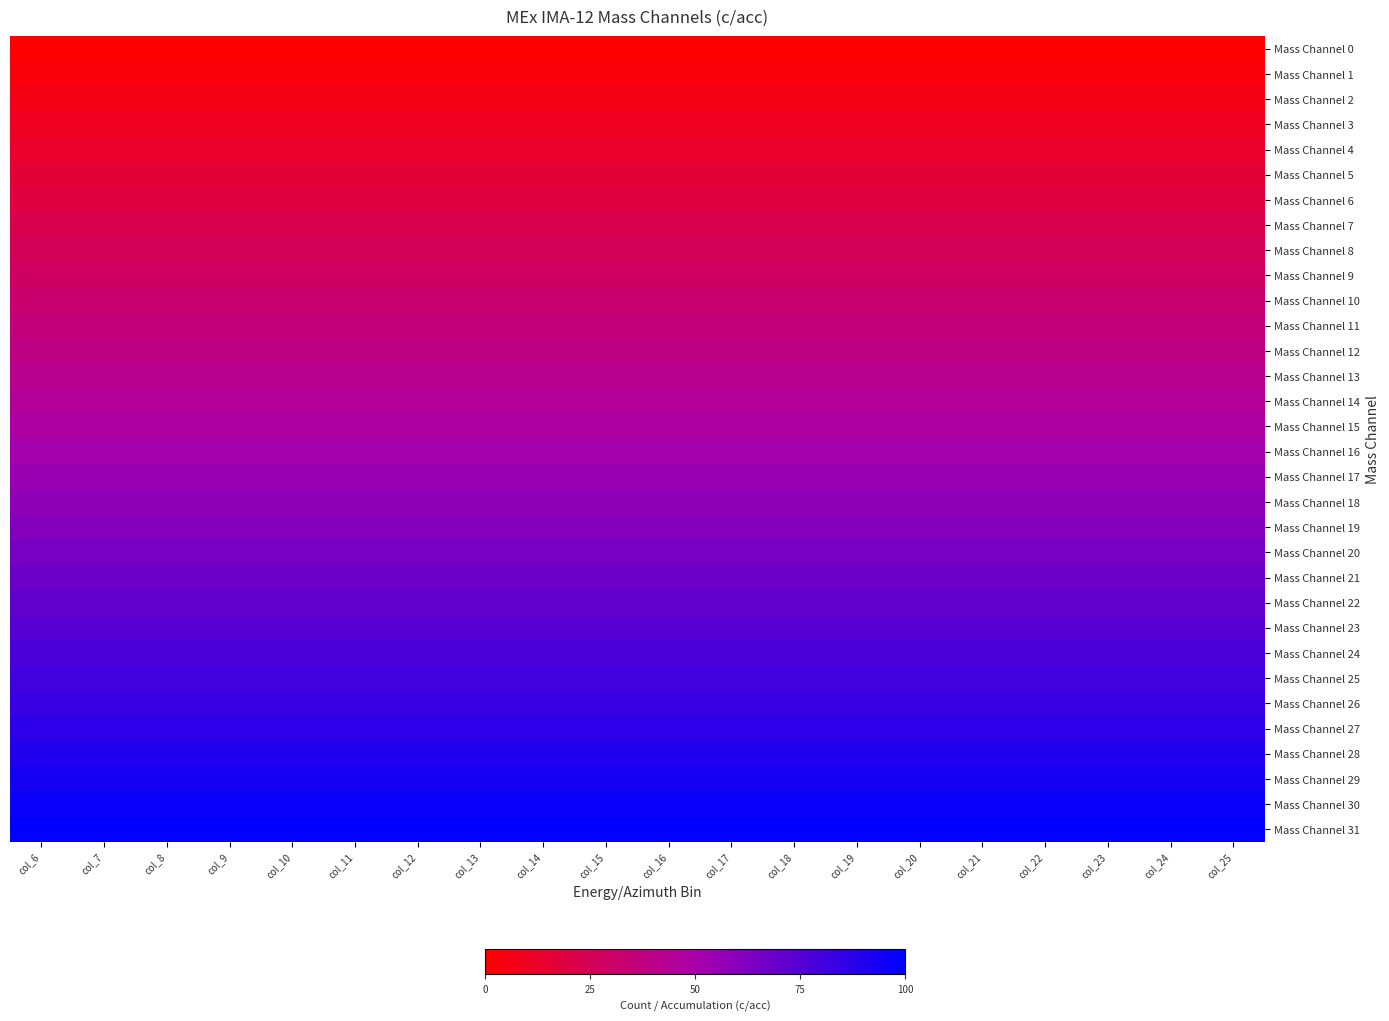

Reading right to left, extract all data points from this chart.

Mass Channel 0: col_25=0.0	col_24=0.0	col_23=0.0	col_22=0.0	col_21=0.0	col_20=0.0	col_19=0.0	col_18=0.0	col_17=0.0	col_16=0.0	col_15=0.0	col_14=0.0	col_13=0.0	col_12=0.0	col_11=0.0	col_10=0.0	col_9=0.0	col_8=0.0	col_7=0.0	col_6=0.0
Mass Channel 1: col_25=3.2	col_24=3.2	col_23=3.2	col_22=3.2	col_21=3.2	col_20=3.2	col_19=3.2	col_18=3.2	col_17=3.2	col_16=3.2	col_15=3.2	col_14=3.2	col_13=3.2	col_12=3.2	col_11=3.2	col_10=3.2	col_9=3.2	col_8=3.2	col_7=3.2	col_6=3.2
Mass Channel 2: col_25=6.5	col_24=6.5	col_23=6.5	col_22=6.5	col_21=6.5	col_20=6.5	col_19=6.5	col_18=6.5	col_17=6.5	col_16=6.5	col_15=6.5	col_14=6.5	col_13=6.5	col_12=6.5	col_11=6.5	col_10=6.5	col_9=6.5	col_8=6.5	col_7=6.5	col_6=6.5
Mass Channel 3: col_25=9.7	col_24=9.7	col_23=9.7	col_22=9.7	col_21=9.7	col_20=9.7	col_19=9.7	col_18=9.7	col_17=9.7	col_16=9.7	col_15=9.7	col_14=9.7	col_13=9.7	col_12=9.7	col_11=9.7	col_10=9.7	col_9=9.7	col_8=9.7	col_7=9.7	col_6=9.7
Mass Channel 4: col_25=12.9	col_24=12.9	col_23=12.9	col_22=12.9	col_21=12.9	col_20=12.9	col_19=12.9	col_18=12.9	col_17=12.9	col_16=12.9	col_15=12.9	col_14=12.9	col_13=12.9	col_12=12.9	col_11=12.9	col_10=12.9	col_9=12.9	col_8=12.9	col_7=12.9	col_6=12.9
Mass Channel 5: col_25=16.1	col_24=16.1	col_23=16.1	col_22=16.1	col_21=16.1	col_20=16.1	col_19=16.1	col_18=16.1	col_17=16.1	col_16=16.1	col_15=16.1	col_14=16.1	col_13=16.1	col_12=16.1	col_11=16.1	col_10=16.1	col_9=16.1	col_8=16.1	col_7=16.1	col_6=16.1
Mass Channel 6: col_25=19.4	col_24=19.4	col_23=19.4	col_22=19.4	col_21=19.4	col_20=19.4	col_19=19.4	col_18=19.4	col_17=19.4	col_16=19.4	col_15=19.4	col_14=19.4	col_13=19.4	col_12=19.4	col_11=19.4	col_10=19.4	col_9=19.4	col_8=19.4	col_7=19.4	col_6=19.4
Mass Channel 7: col_25=22.6	col_24=22.6	col_23=22.6	col_22=22.6	col_21=22.6	col_20=22.6	col_19=22.6	col_18=22.6	col_17=22.6	col_16=22.6	col_15=22.6	col_14=22.6	col_13=22.6	col_12=22.6	col_11=22.6	col_10=22.6	col_9=22.6	col_8=22.6	col_7=22.6	col_6=22.6
Mass Channel 8: col_25=25.8	col_24=25.8	col_23=25.8	col_22=25.8	col_21=25.8	col_20=25.8	col_19=25.8	col_18=25.8	col_17=25.8	col_16=25.8	col_15=25.8	col_14=25.8	col_13=25.8	col_12=25.8	col_11=25.8	col_10=25.8	col_9=25.8	col_8=25.8	col_7=25.8	col_6=25.8
Mass Channel 9: col_25=29.0	col_24=29.0	col_23=29.0	col_22=29.0	col_21=29.0	col_20=29.0	col_19=29.0	col_18=29.0	col_17=29.0	col_16=29.0	col_15=29.0	col_14=29.0	col_13=29.0	col_12=29.0	col_11=29.0	col_10=29.0	col_9=29.0	col_8=29.0	col_7=29.0	col_6=29.0
Mass Channel 10: col_25=32.3	col_24=32.3	col_23=32.3	col_22=32.3	col_21=32.3	col_20=32.3	col_19=32.3	col_18=32.3	col_17=32.3	col_16=32.3	col_15=32.3	col_14=32.3	col_13=32.3	col_12=32.3	col_11=32.3	col_10=32.3	col_9=32.3	col_8=32.3	col_7=32.3	col_6=32.3
Mass Channel 11: col_25=35.5	col_24=35.5	col_23=35.5	col_22=35.5	col_21=35.5	col_20=35.5	col_19=35.5	col_18=35.5	col_17=35.5	col_16=35.5	col_15=35.5	col_14=35.5	col_13=35.5	col_12=35.5	col_11=35.5	col_10=35.5	col_9=35.5	col_8=35.5	col_7=35.5	col_6=35.5
Mass Channel 12: col_25=38.7	col_24=38.7	col_23=38.7	col_22=38.7	col_21=38.7	col_20=38.7	col_19=38.7	col_18=38.7	col_17=38.7	col_16=38.7	col_15=38.7	col_14=38.7	col_13=38.7	col_12=38.7	col_11=38.7	col_10=38.7	col_9=38.7	col_8=38.7	col_7=38.7	col_6=38.7
Mass Channel 13: col_25=41.9	col_24=41.9	col_23=41.9	col_22=41.9	col_21=41.9	col_20=41.9	col_19=41.9	col_18=41.9	col_17=41.9	col_16=41.9	col_15=41.9	col_14=41.9	col_13=41.9	col_12=41.9	col_11=41.9	col_10=41.9	col_9=41.9	col_8=41.9	col_7=41.9	col_6=41.9
Mass Channel 14: col_25=45.2	col_24=45.2	col_23=45.2	col_22=45.2	col_21=45.2	col_20=45.2	col_19=45.2	col_18=45.2	col_17=45.2	col_16=45.2	col_15=45.2	col_14=45.2	col_13=45.2	col_12=45.2	col_11=45.2	col_10=45.2	col_9=45.2	col_8=45.2	col_7=45.2	col_6=45.2
Mass Channel 15: col_25=48.4	col_24=48.4	col_23=48.4	col_22=48.4	col_21=48.4	col_20=48.4	col_19=48.4	col_18=48.4	col_17=48.4	col_16=48.4	col_15=48.4	col_14=48.4	col_13=48.4	col_12=48.4	col_11=48.4	col_10=48.4	col_9=48.4	col_8=48.4	col_7=48.4	col_6=48.4
Mass Channel 16: col_25=51.6	col_24=51.6	col_23=51.6	col_22=51.6	col_21=51.6	col_20=51.6	col_19=51.6	col_18=51.6	col_17=51.6	col_16=51.6	col_15=51.6	col_14=51.6	col_13=51.6	col_12=51.6	col_11=51.6	col_10=51.6	col_9=51.6	col_8=51.6	col_7=51.6	col_6=51.6
Mass Channel 17: col_25=54.8	col_24=54.8	col_23=54.8	col_22=54.8	col_21=54.8	col_20=54.8	col_19=54.8	col_18=54.8	col_17=54.8	col_16=54.8	col_15=54.8	col_14=54.8	col_13=54.8	col_12=54.8	col_11=54.8	col_10=54.8	col_9=54.8	col_8=54.8	col_7=54.8	col_6=54.8
Mass Channel 18: col_25=58.1	col_24=58.1	col_23=58.1	col_22=58.1	col_21=58.1	col_20=58.1	col_19=58.1	col_18=58.1	col_17=58.1	col_16=58.1	col_15=58.1	col_14=58.1	col_13=58.1	col_12=58.1	col_11=58.1	col_10=58.1	col_9=58.1	col_8=58.1	col_7=58.1	col_6=58.1
Mass Channel 19: col_25=61.3	col_24=61.3	col_23=61.3	col_22=61.3	col_21=61.3	col_20=61.3	col_19=61.3	col_18=61.3	col_17=61.3	col_16=61.3	col_15=61.3	col_14=61.3	col_13=61.3	col_12=61.3	col_11=61.3	col_10=61.3	col_9=61.3	col_8=61.3	col_7=61.3	col_6=61.3
Mass Channel 20: col_25=64.5	col_24=64.5	col_23=64.5	col_22=64.5	col_21=64.5	col_20=64.5	col_19=64.5	col_18=64.5	col_17=64.5	col_16=64.5	col_15=64.5	col_14=64.5	col_13=64.5	col_12=64.5	col_11=64.5	col_10=64.5	col_9=64.5	col_8=64.5	col_7=64.5	col_6=64.5
Mass Channel 21: col_25=67.7	col_24=67.7	col_23=67.7	col_22=67.7	col_21=67.7	col_20=67.7	col_19=67.7	col_18=67.7	col_17=67.7	col_16=67.7	col_15=67.7	col_14=67.7	col_13=67.7	col_12=67.7	col_11=67.7	col_10=67.7	col_9=67.7	col_8=67.7	col_7=67.7	col_6=67.7
Mass Channel 22: col_25=71.0	col_24=71.0	col_23=71.0	col_22=71.0	col_21=71.0	col_20=71.0	col_19=71.0	col_18=71.0	col_17=71.0	col_16=71.0	col_15=71.0	col_14=71.0	col_13=71.0	col_12=71.0	col_11=71.0	col_10=71.0	col_9=71.0	col_8=71.0	col_7=71.0	col_6=71.0
Mass Channel 23: col_25=74.2	col_24=74.2	col_23=74.2	col_22=74.2	col_21=74.2	col_20=74.2	col_19=74.2	col_18=74.2	col_17=74.2	col_16=74.2	col_15=74.2	col_14=74.2	col_13=74.2	col_12=74.2	col_11=74.2	col_10=74.2	col_9=74.2	col_8=74.2	col_7=74.2	col_6=74.2
Mass Channel 24: col_25=77.4	col_24=77.4	col_23=77.4	col_22=77.4	col_21=77.4	col_20=77.4	col_19=77.4	col_18=77.4	col_17=77.4	col_16=77.4	col_15=77.4	col_14=77.4	col_13=77.4	col_12=77.4	col_11=77.4	col_10=77.4	col_9=77.4	col_8=77.4	col_7=77.4	col_6=77.4
Mass Channel 25: col_25=80.6	col_24=80.6	col_23=80.6	col_22=80.6	col_21=80.6	col_20=80.6	col_19=80.6	col_18=80.6	col_17=80.6	col_16=80.6	col_15=80.6	col_14=80.6	col_13=80.6	col_12=80.6	col_11=80.6	col_10=80.6	col_9=80.6	col_8=80.6	col_7=80.6	col_6=80.6
Mass Channel 26: col_25=83.9	col_24=83.9	col_23=83.9	col_22=83.9	col_21=83.9	col_20=83.9	col_19=83.9	col_18=83.9	col_17=83.9	col_16=83.9	col_15=83.9	col_14=83.9	col_13=83.9	col_12=83.9	col_11=83.9	col_10=83.9	col_9=83.9	col_8=83.9	col_7=83.9	col_6=83.9
Mass Channel 27: col_25=87.1	col_24=87.1	col_23=87.1	col_22=87.1	col_21=87.1	col_20=87.1	col_19=87.1	col_18=87.1	col_17=87.1	col_16=87.1	col_15=87.1	col_14=87.1	col_13=87.1	col_12=87.1	col_11=87.1	col_10=87.1	col_9=87.1	col_8=87.1	col_7=87.1	col_6=87.1
Mass Channel 28: col_25=90.3	col_24=90.3	col_23=90.3	col_22=90.3	col_21=90.3	col_20=90.3	col_19=90.3	col_18=90.3	col_17=90.3	col_16=90.3	col_15=90.3	col_14=90.3	col_13=90.3	col_12=90.3	col_11=90.3	col_10=90.3	col_9=90.3	col_8=90.3	col_7=90.3	col_6=90.3
Mass Channel 29: col_25=93.5	col_24=93.5	col_23=93.5	col_22=93.5	col_21=93.5	col_20=93.5	col_19=93.5	col_18=93.5	col_17=93.5	col_16=93.5	col_15=93.5	col_14=93.5	col_13=93.5	col_12=93.5	col_11=93.5	col_10=93.5	col_9=93.5	col_8=93.5	col_7=93.5	col_6=93.5
Mass Channel 30: col_25=96.8	col_24=96.8	col_23=96.8	col_22=96.8	col_21=96.8	col_20=96.8	col_19=96.8	col_18=96.8	col_17=96.8	col_16=96.8	col_15=96.8	col_14=96.8	col_13=96.8	col_12=96.8	col_11=96.8	col_10=96.8	col_9=96.8	col_8=96.8	col_7=96.8	col_6=96.8
Mass Channel 31: col_25=100.0	col_24=100.0	col_23=100.0	col_22=100.0	col_21=100.0	col_20=100.0	col_19=100.0	col_18=100.0	col_17=100.0	col_16=100.0	col_15=100.0	col_14=100.0	col_13=100.0	col_12=100.0	col_11=100.0	col_10=100.0	col_9=100.0	col_8=100.0	col_7=100.0	col_6=100.0